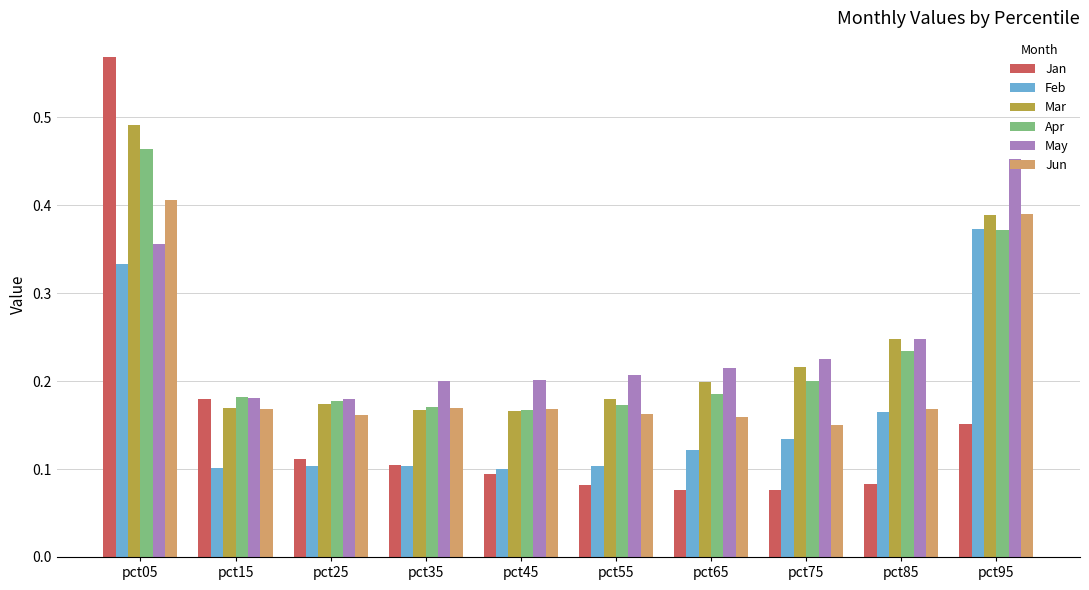

How many Jan values are between 0 and 1?

10